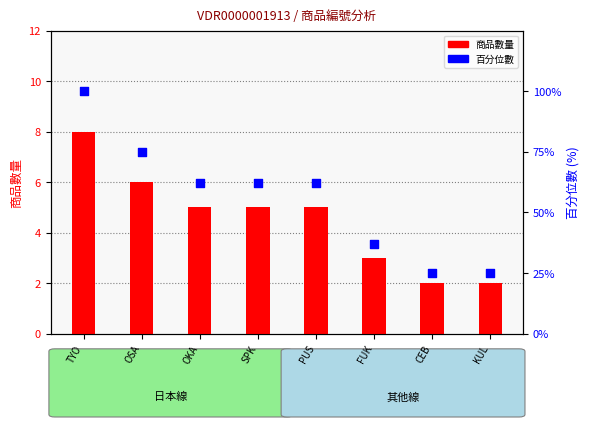

What are all the series names shown in the legend?

商品數量, 百分位數